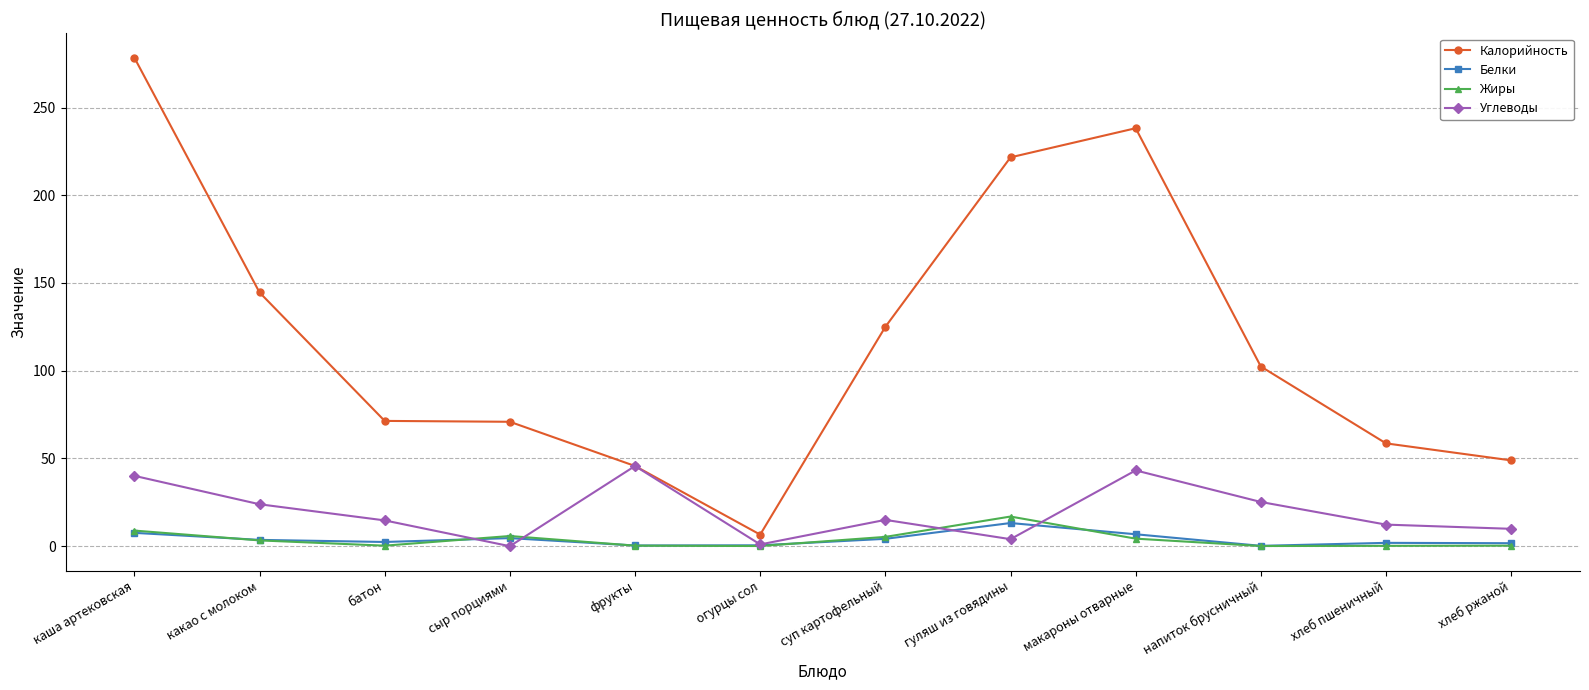

Which series changed the most between фрукты and напиток брусничный?

Калорийность